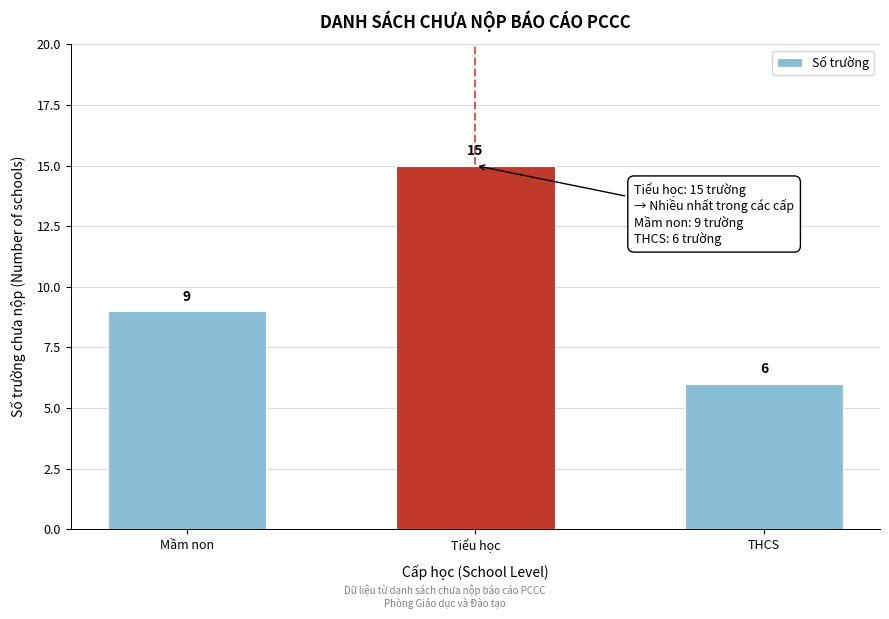

Reading left to right, extract all data points from this chart.

9	15	6